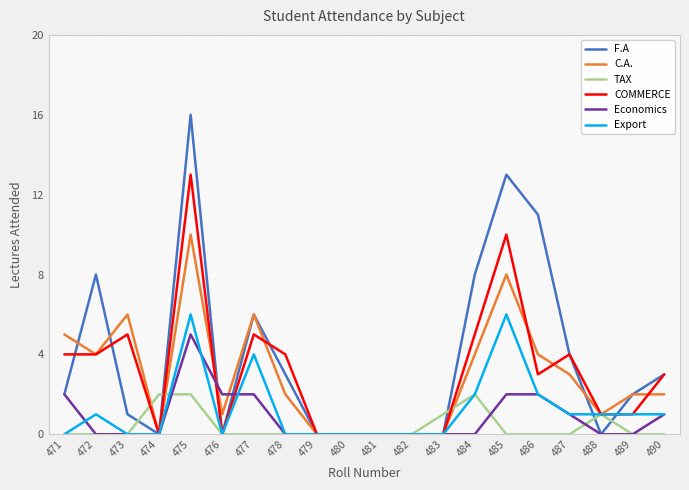

Where is the first local maximum for C.A.?

473